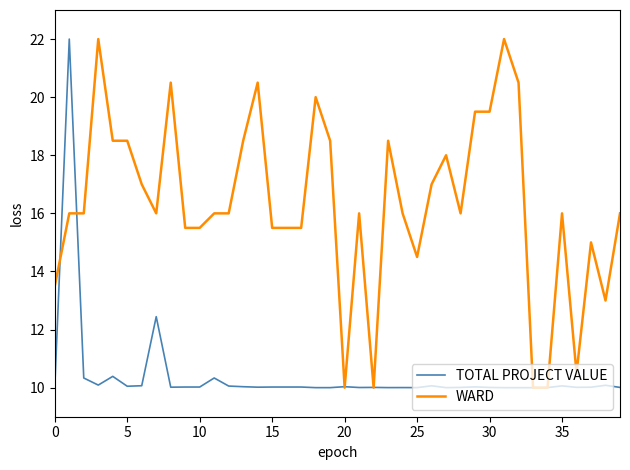

What is the smallest value displayed?

10.0